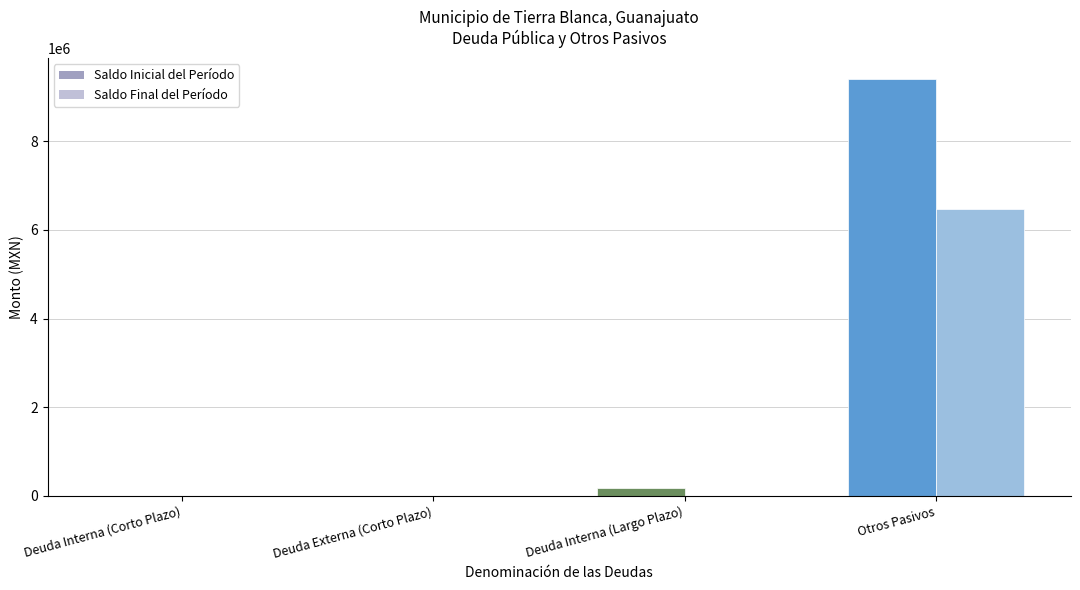

Does the chart contain stacked bars?

No